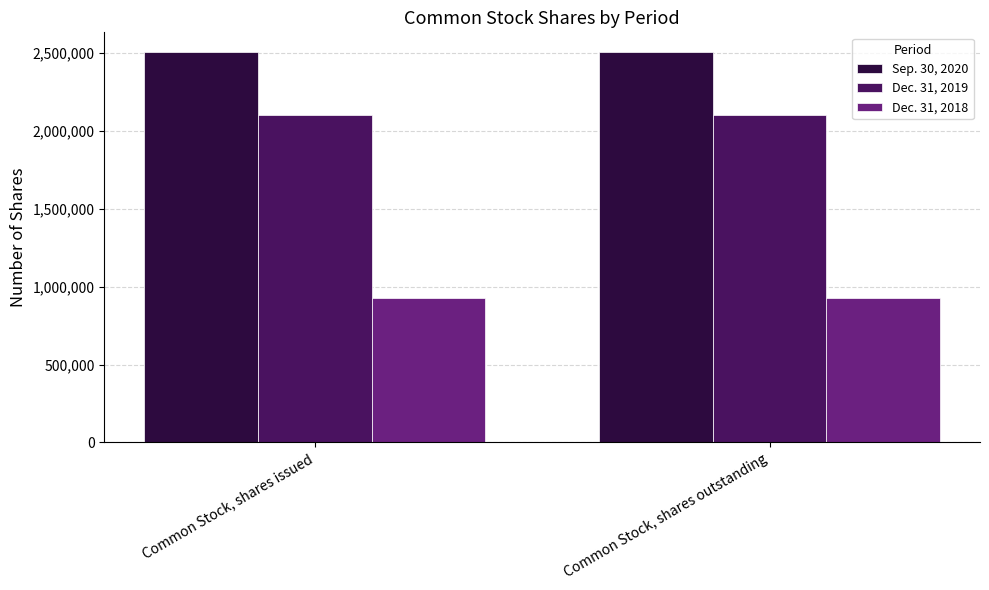

What is the maximum value shown in the chart?

2506000